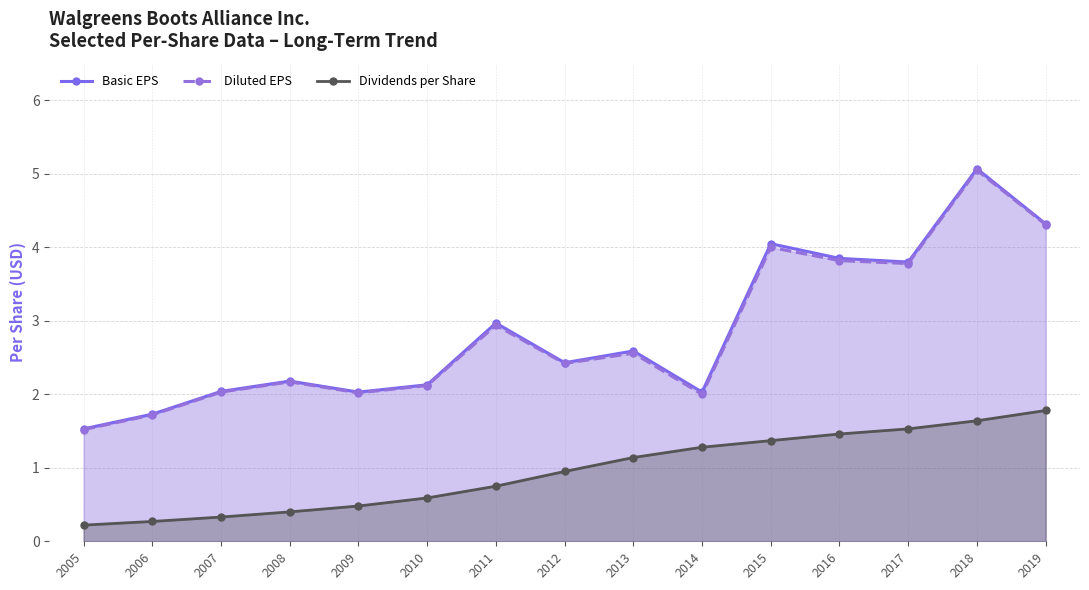

How many values in the Basic EPS series exceed 2?

13